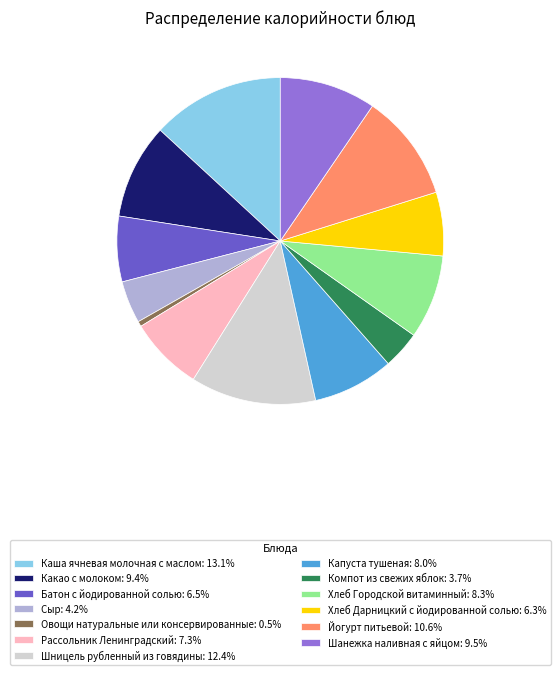

What is the ratio of the value at Батон с йодированной солью: 6.5% to the value at Хлеб Дарницкий с йодированной солью: 6.3%?

1.0